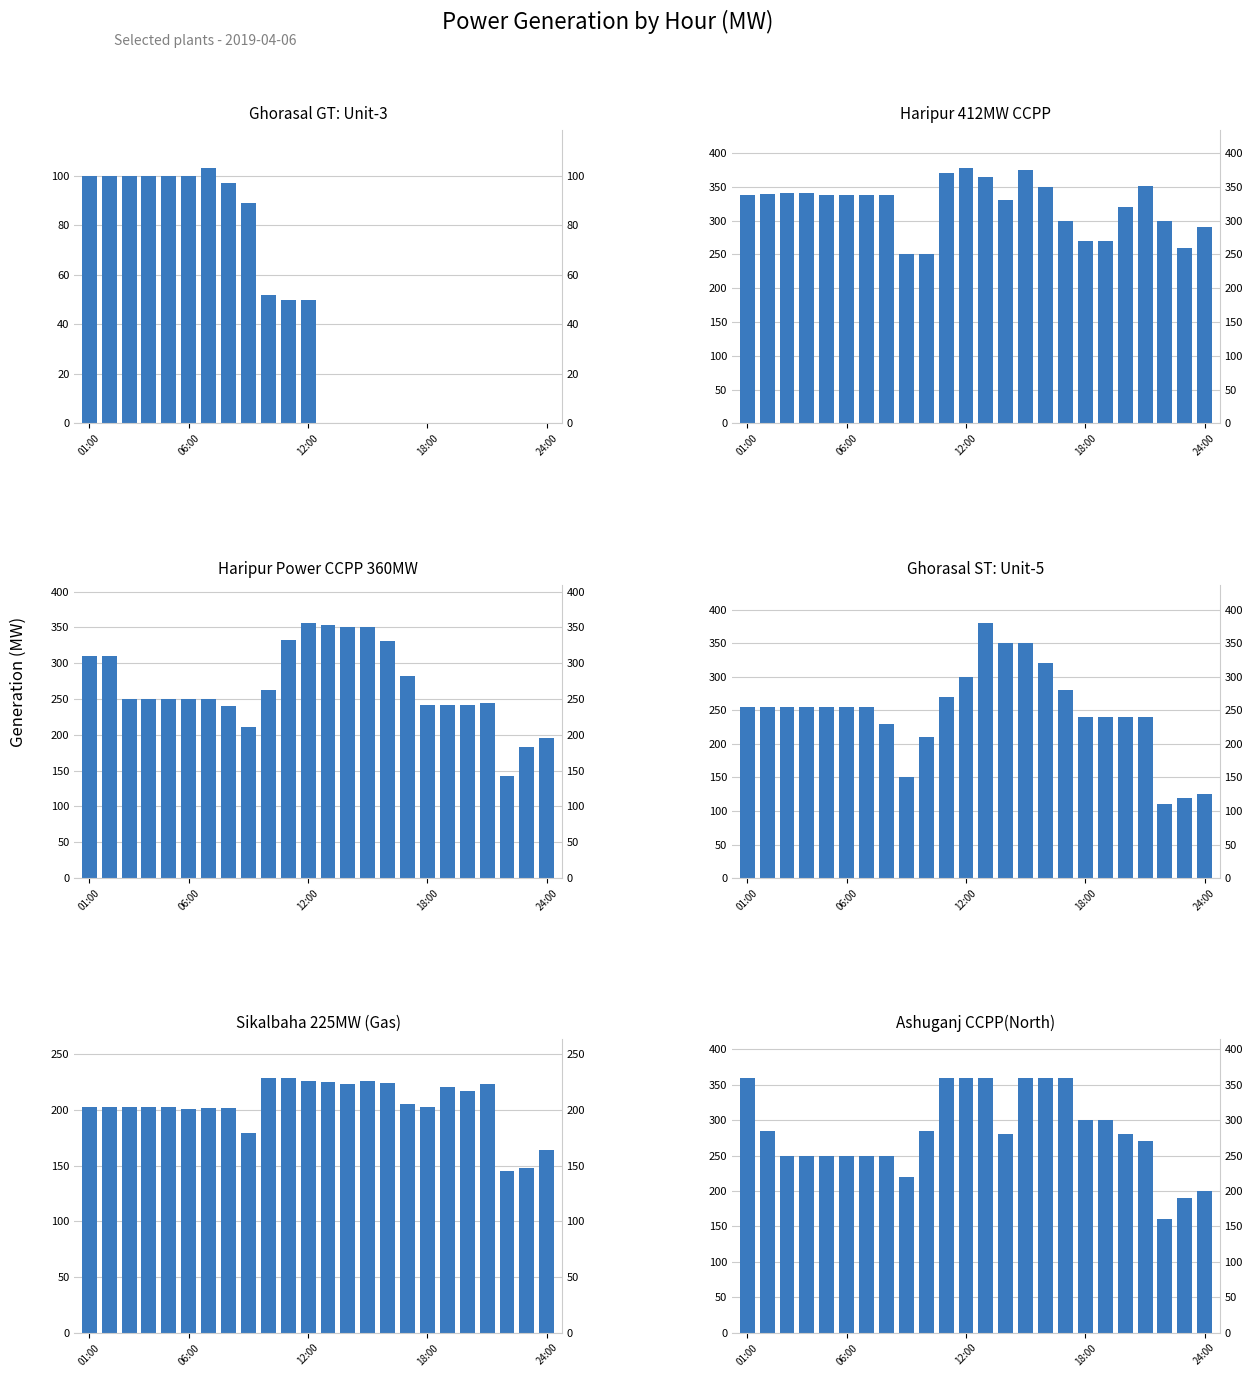

What is the label of the 7th bar from the left?

6